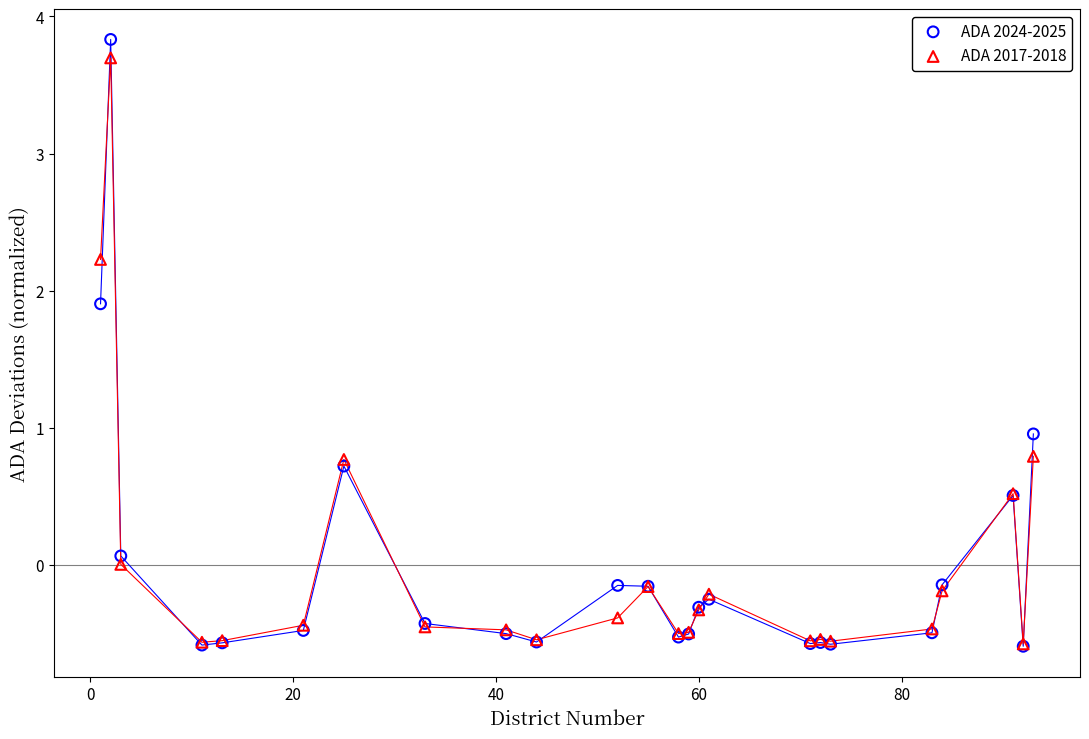

Which series has the widest spread of Y values?

ADA 2024-2025